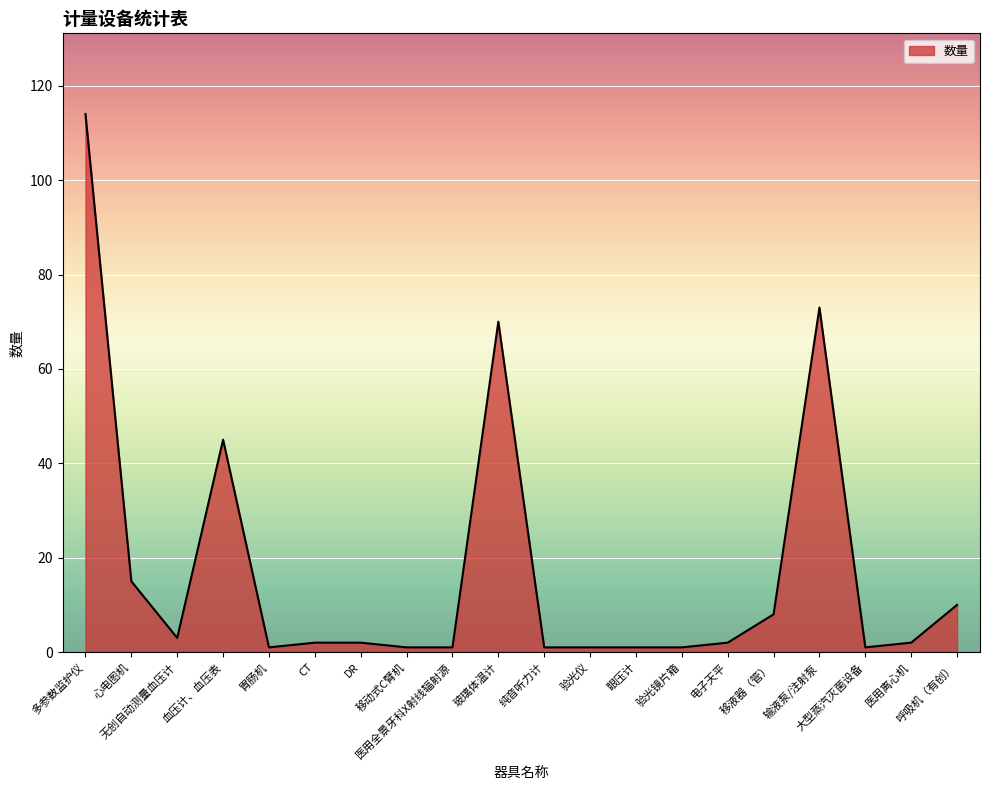

Count the number of data series in this chart.

1